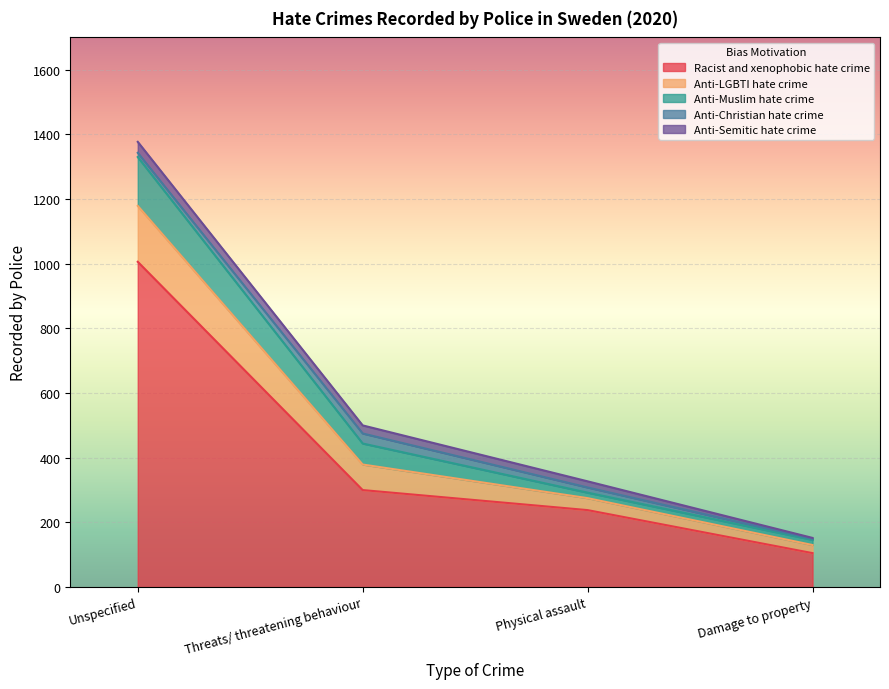

True or false: Racist and xenophobic hate crime and Anti-Muslim hate crime intersect in this chart.

False